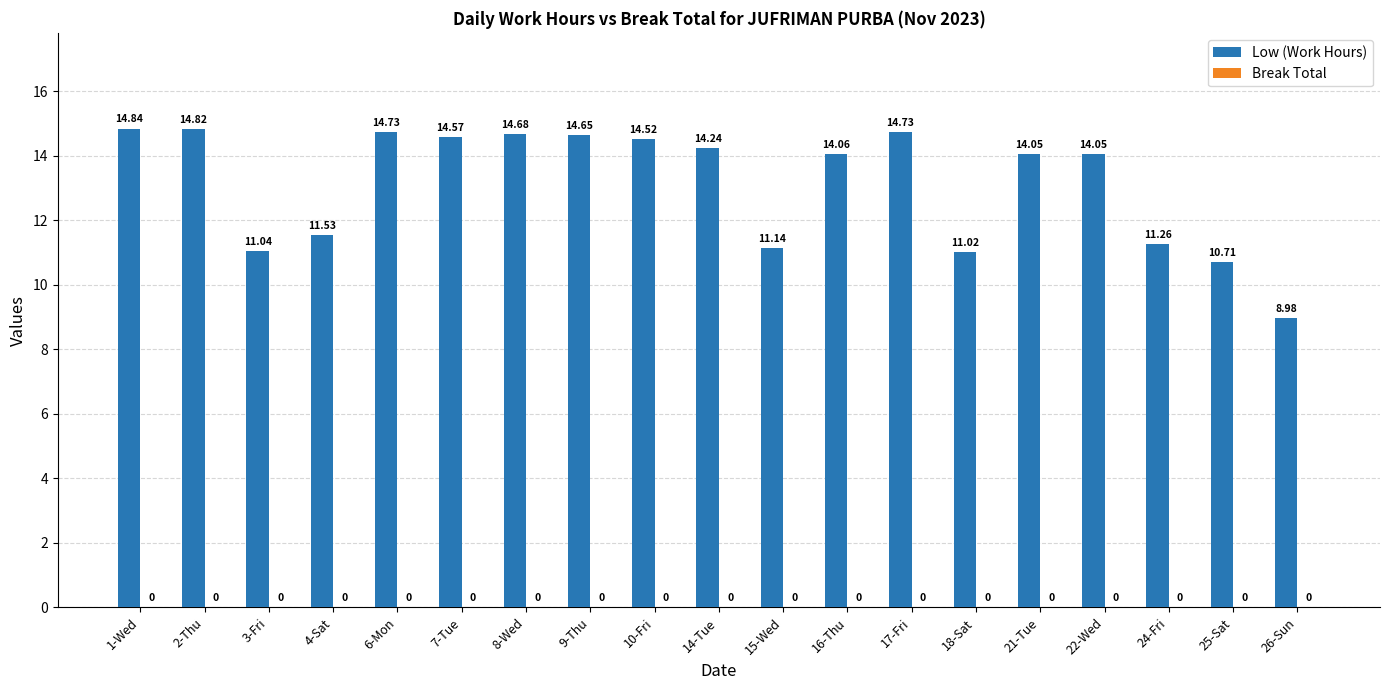

Which has a higher value, 17-Fri or 15-Wed?

17-Fri